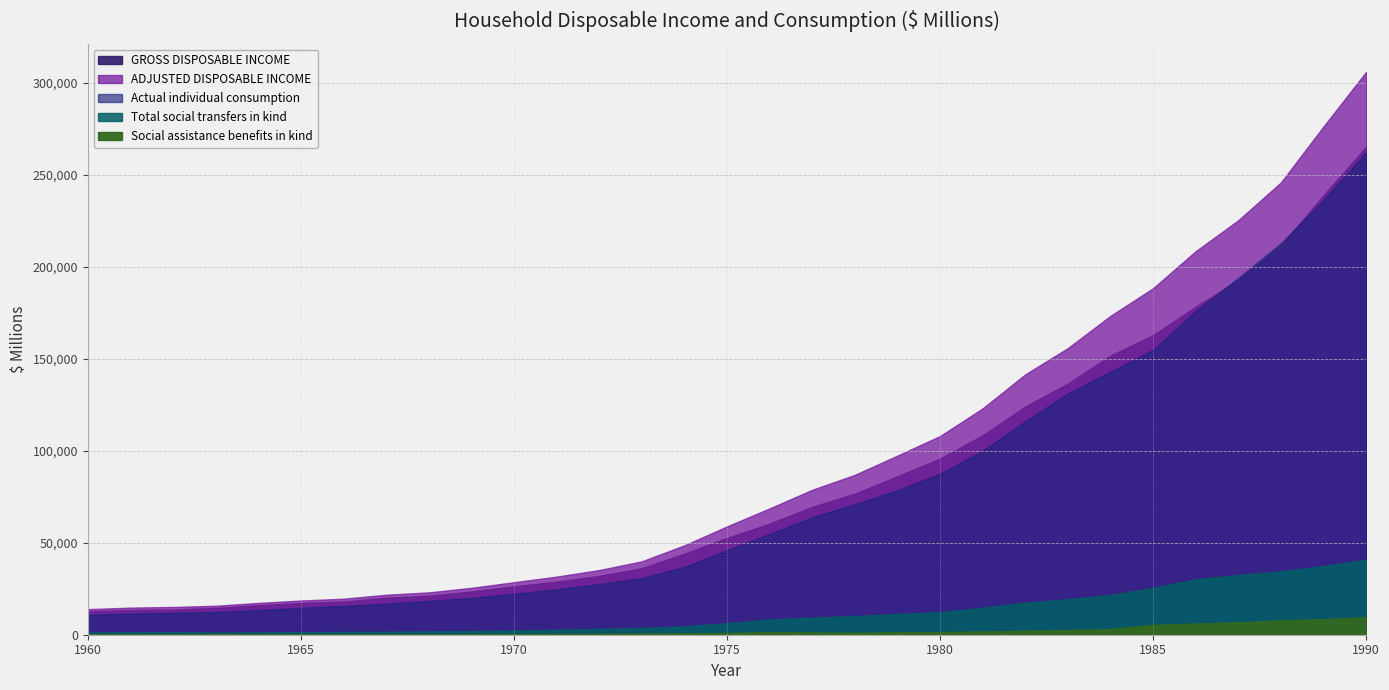

At which category is the sum across all series the highest?

2023